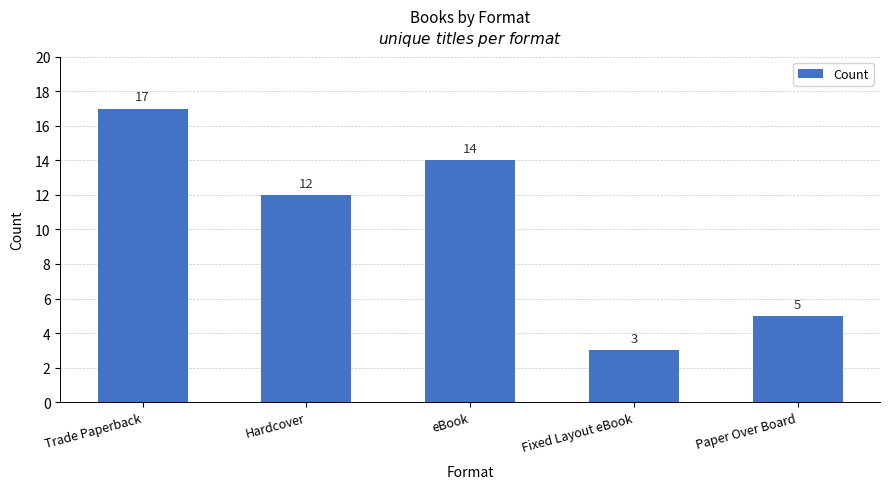

How many bars are there in total?

5